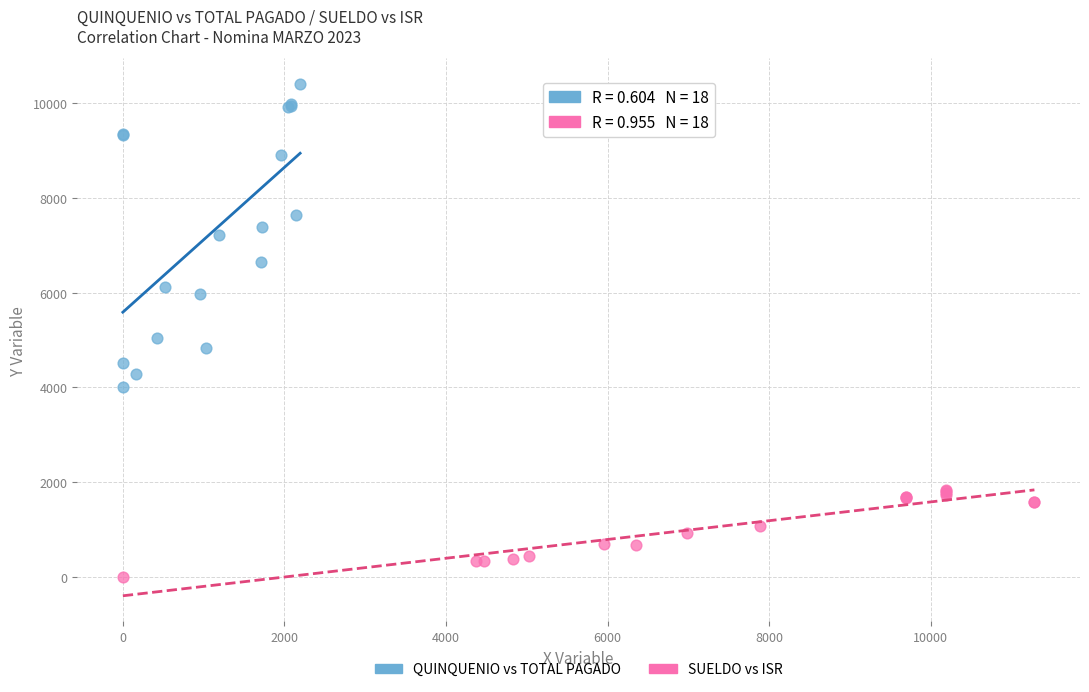

Which series reaches the maximum Y coordinate?

QUINQUENIO vs TOTAL PAGADO